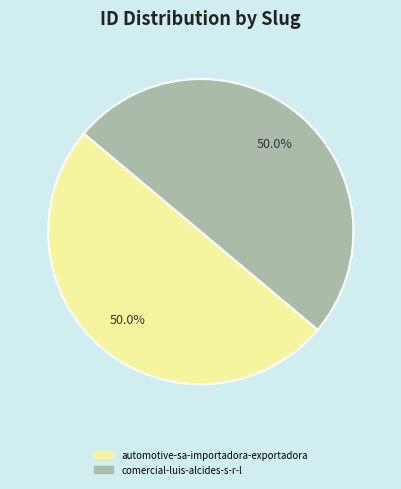

How many segments does this pie chart have?

2